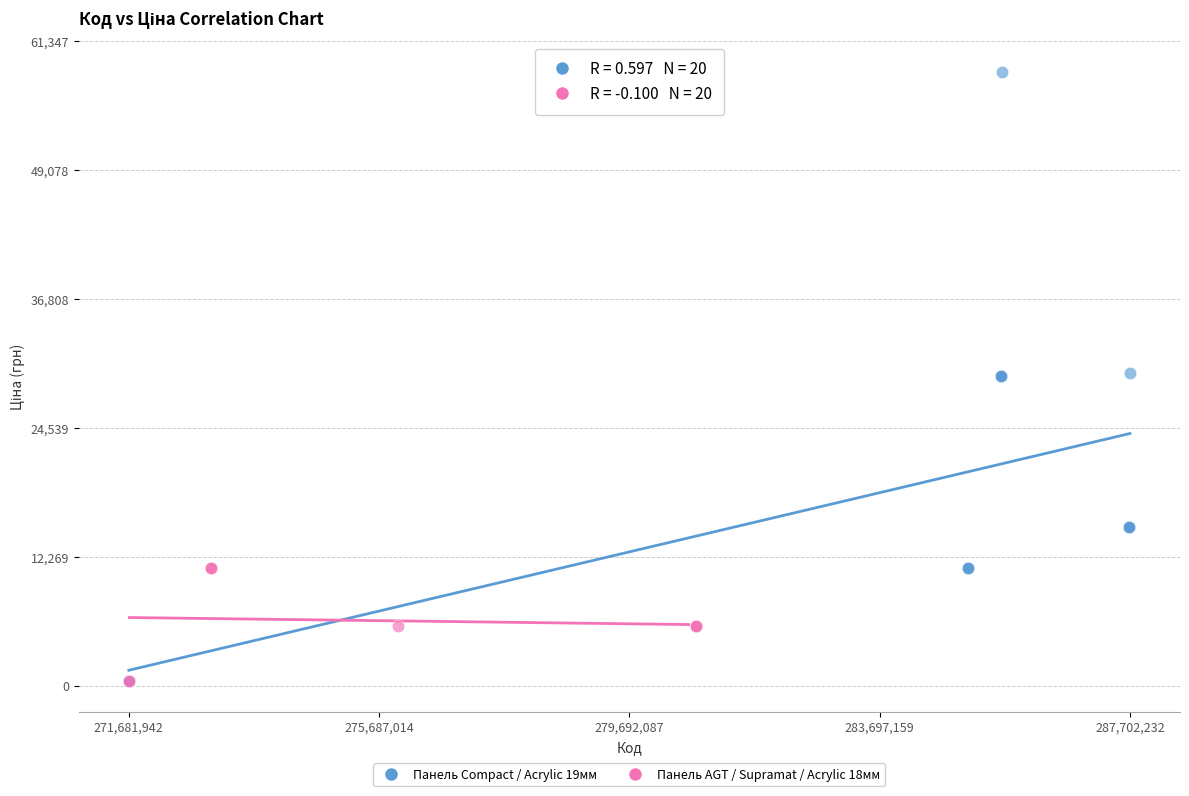

Which series reaches the maximum Y coordinate?

Панель Compact / Acrylic 19мм